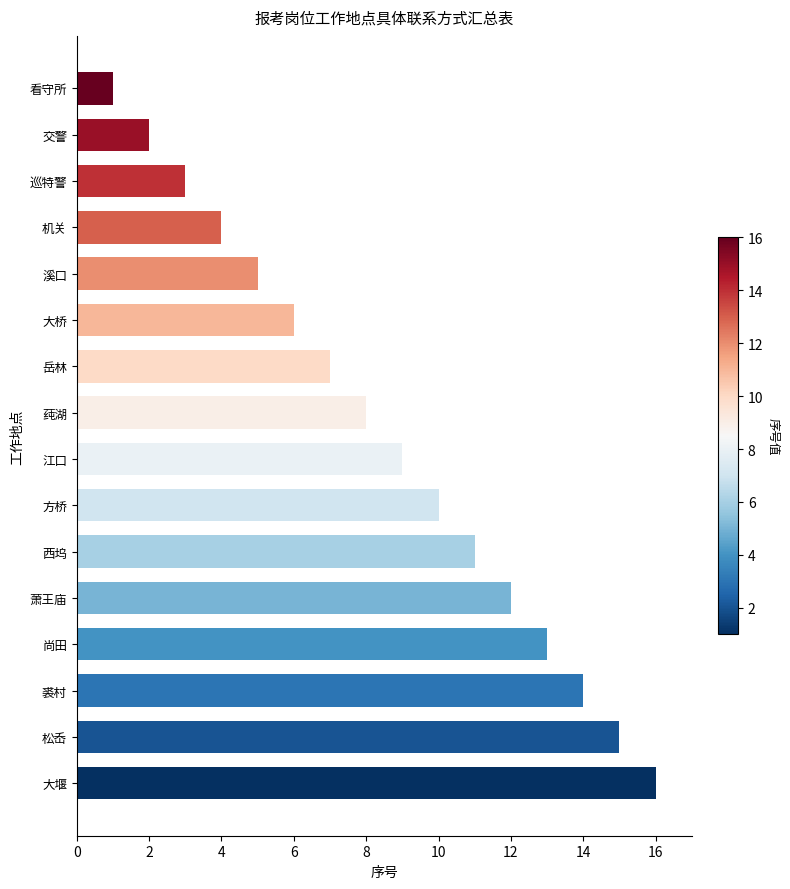

Are the bars grouped side by side (vs. stacked)?

No